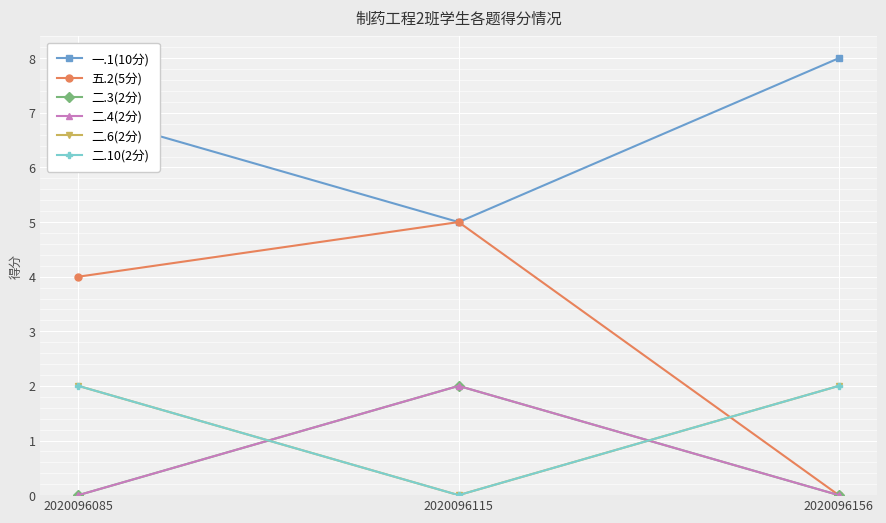

Which series has the widest spread of values?

五.2(5分)